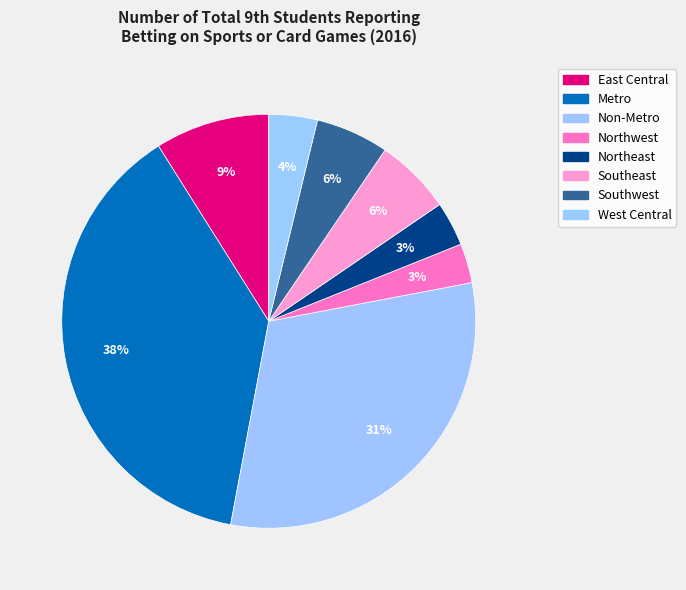

How many slices are in this pie chart?

8